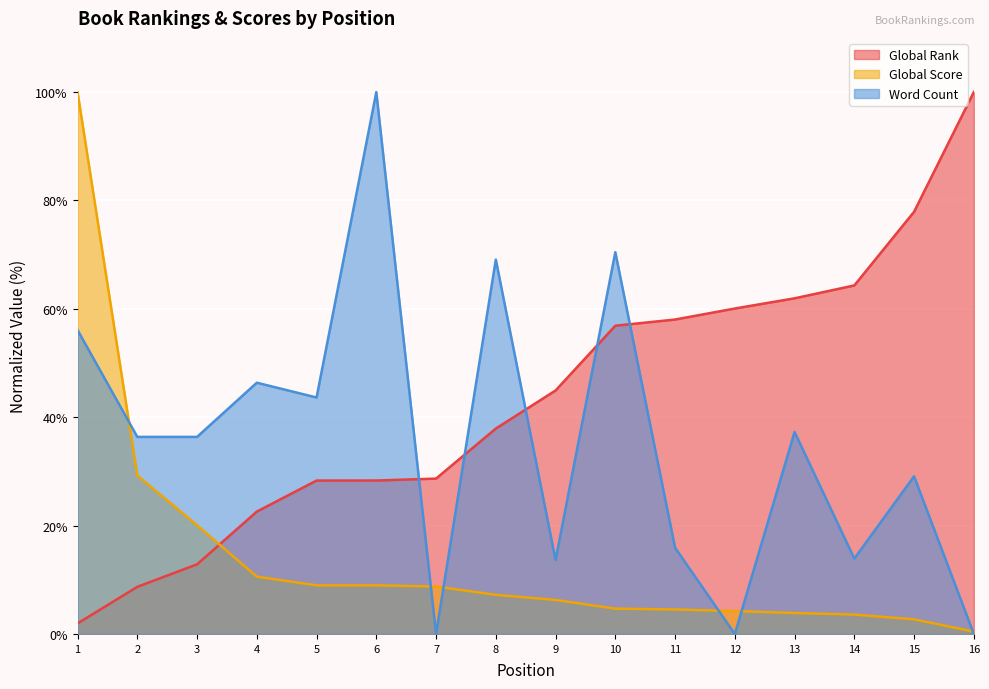

Is it true that Global Score equals 4.7 at 10?

True